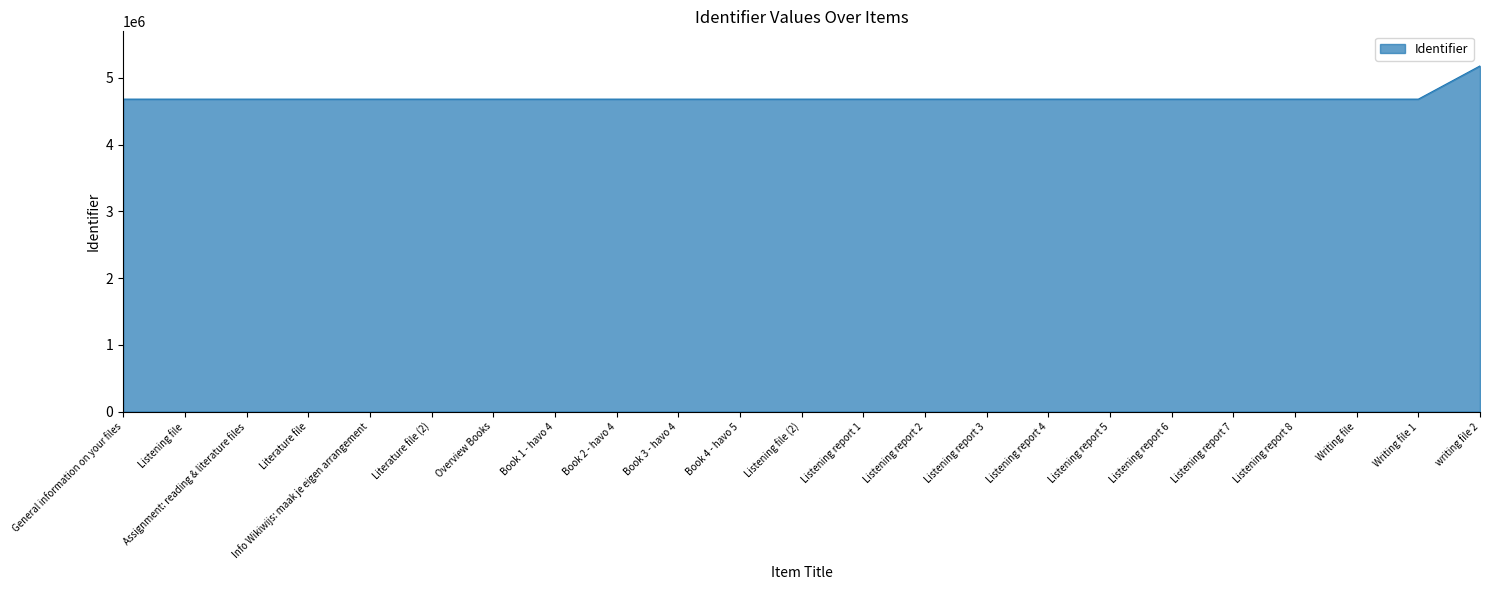

Which has a higher value, writing file 2 or Listening report 8?

writing file 2